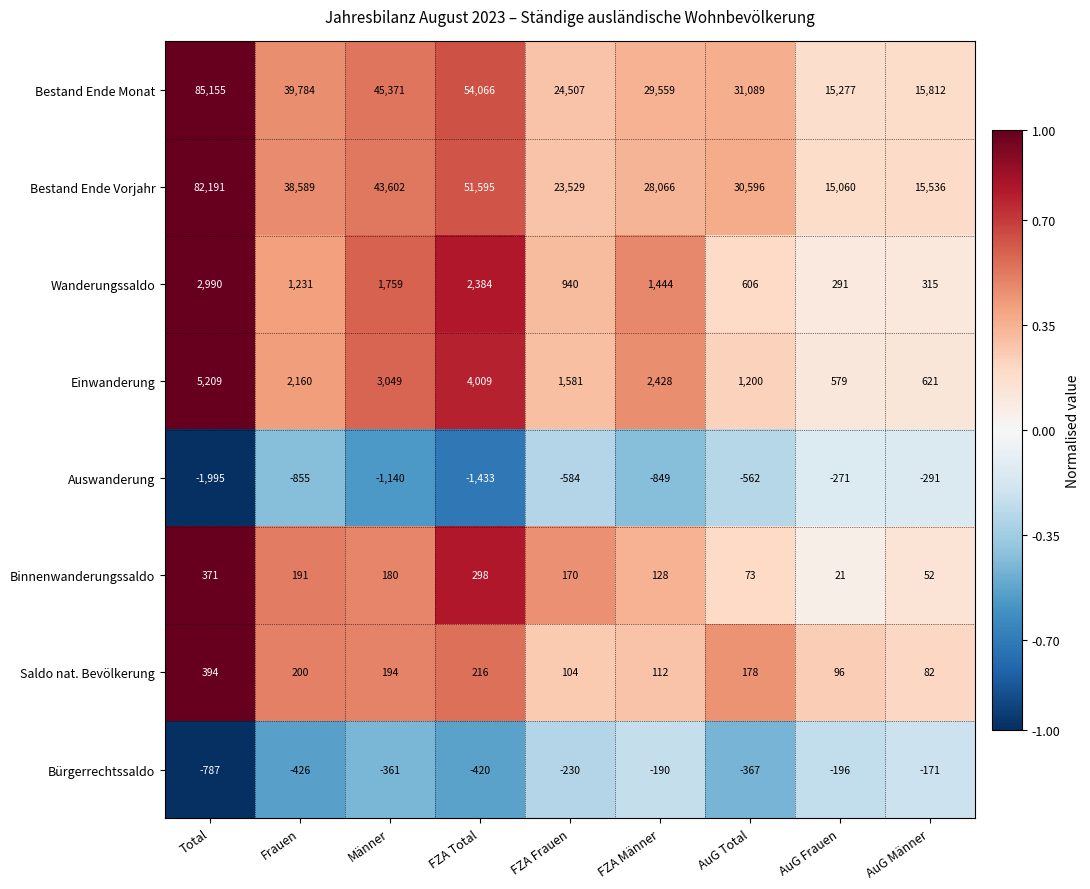

List the series in order of their peak value, lowest first.

Auswanderung, Bürgerrechtssaldo, Binnenwanderungssaldo, Saldo nat. Bevölkerung, Wanderungssaldo, Einwanderung, Bestand Ende Vorjahr, Bestand Ende Monat